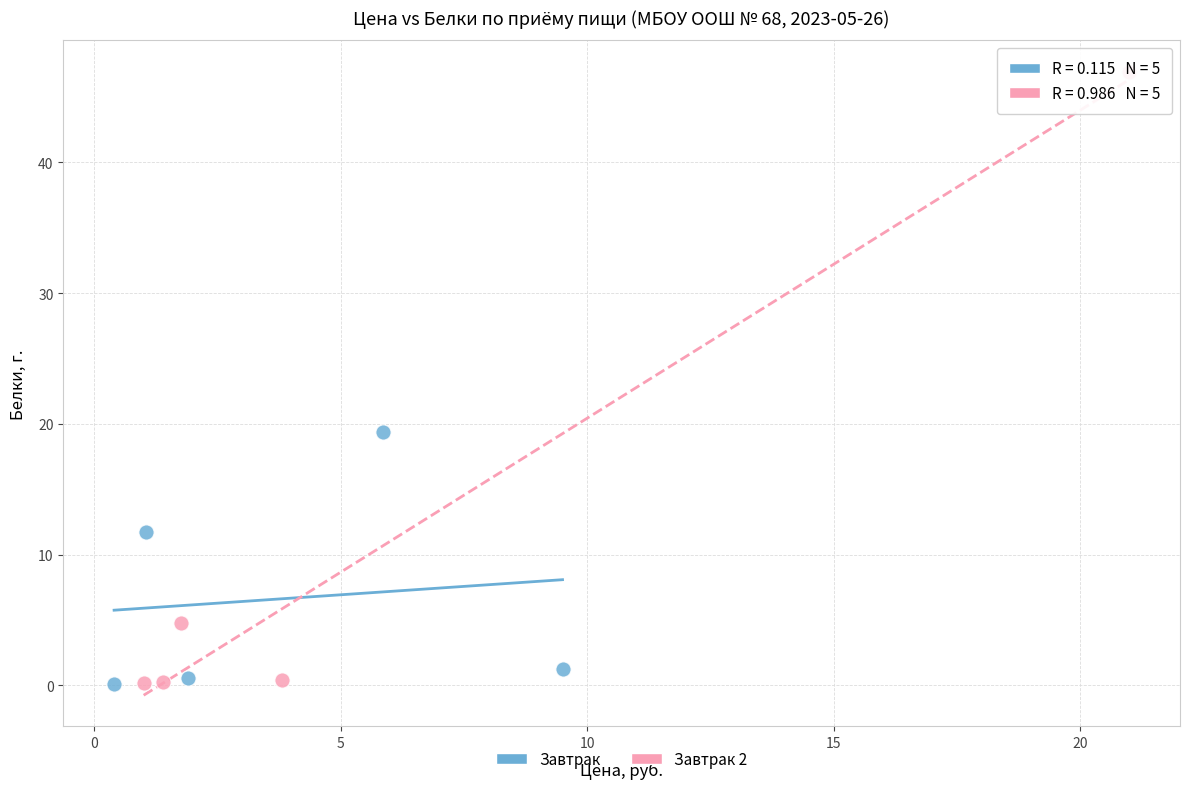

Which series reaches the maximum Y coordinate?

Завтрак 2